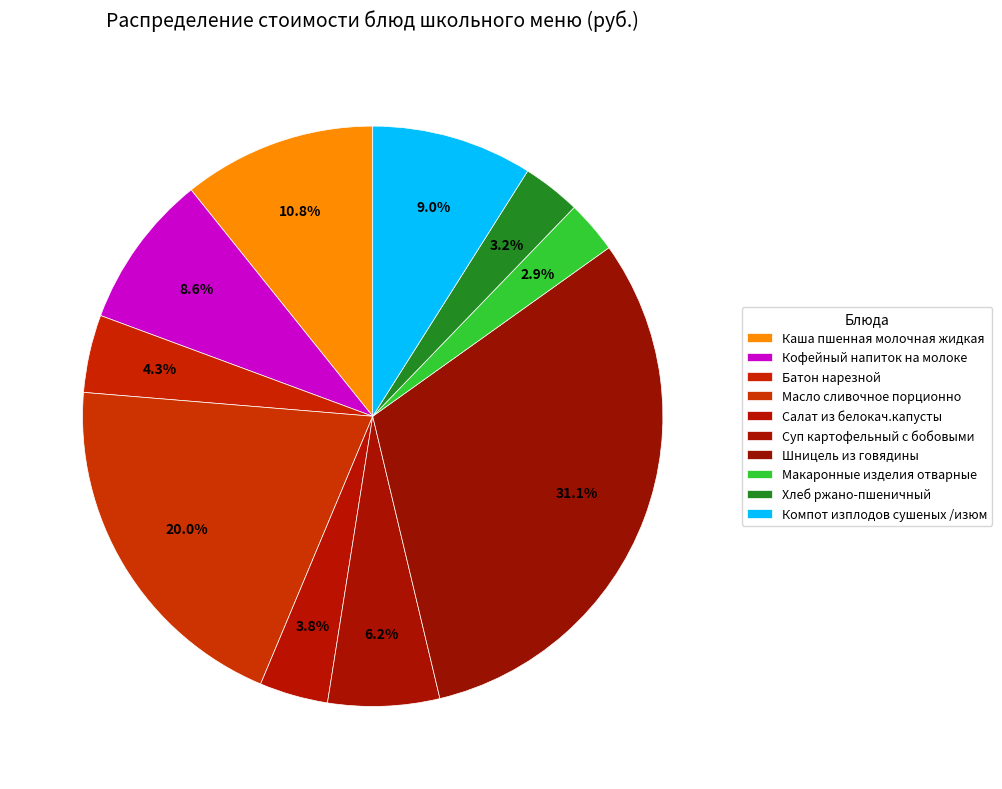

How many slices are in this pie chart?

10